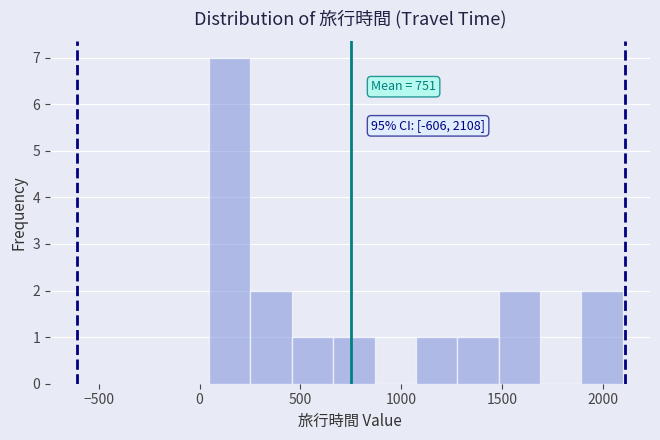

Over which range of the x-axis is the bar tallest?

50 to 250